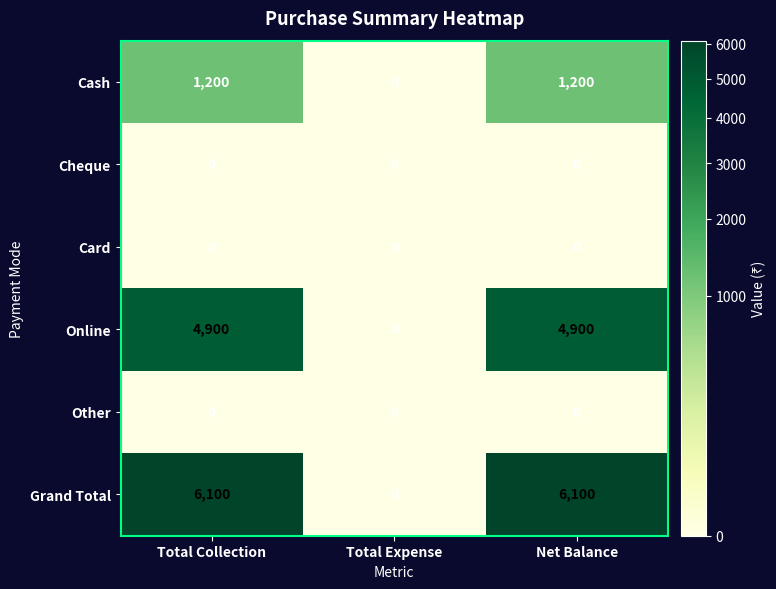

What is the total value across all series at Net Balance?

12200